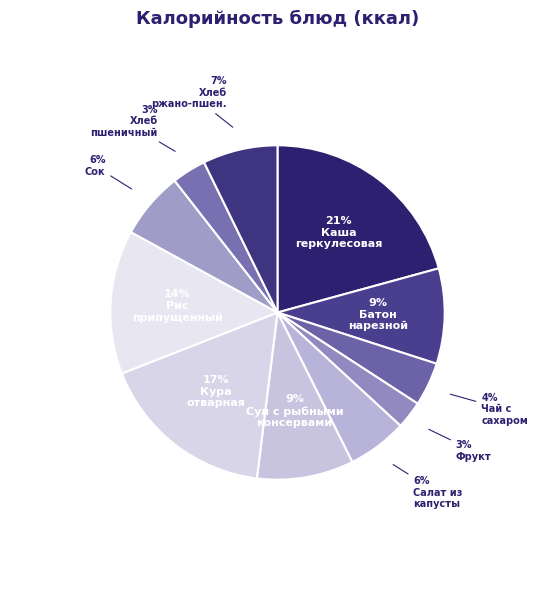

Rank the categories by value from highest to lowest.

каша геркулесовая с маслом сливочным, кура отварная, рис припущенный, суп с рыбными консервами, батон нарезной, хлеб ржано-пшеничный, сок, салат из св.капусты с морковью, чай с сахаром с лимоном, хлеб пшеничный, фрукт